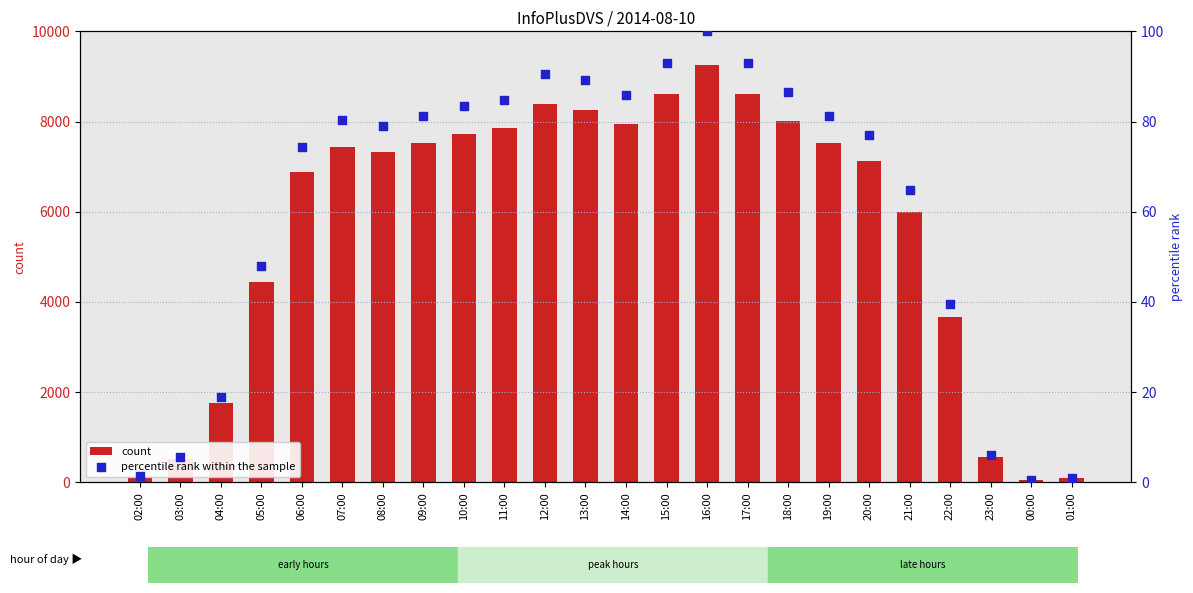

What are all the series names shown in the legend?

count, percentile rank within the sample